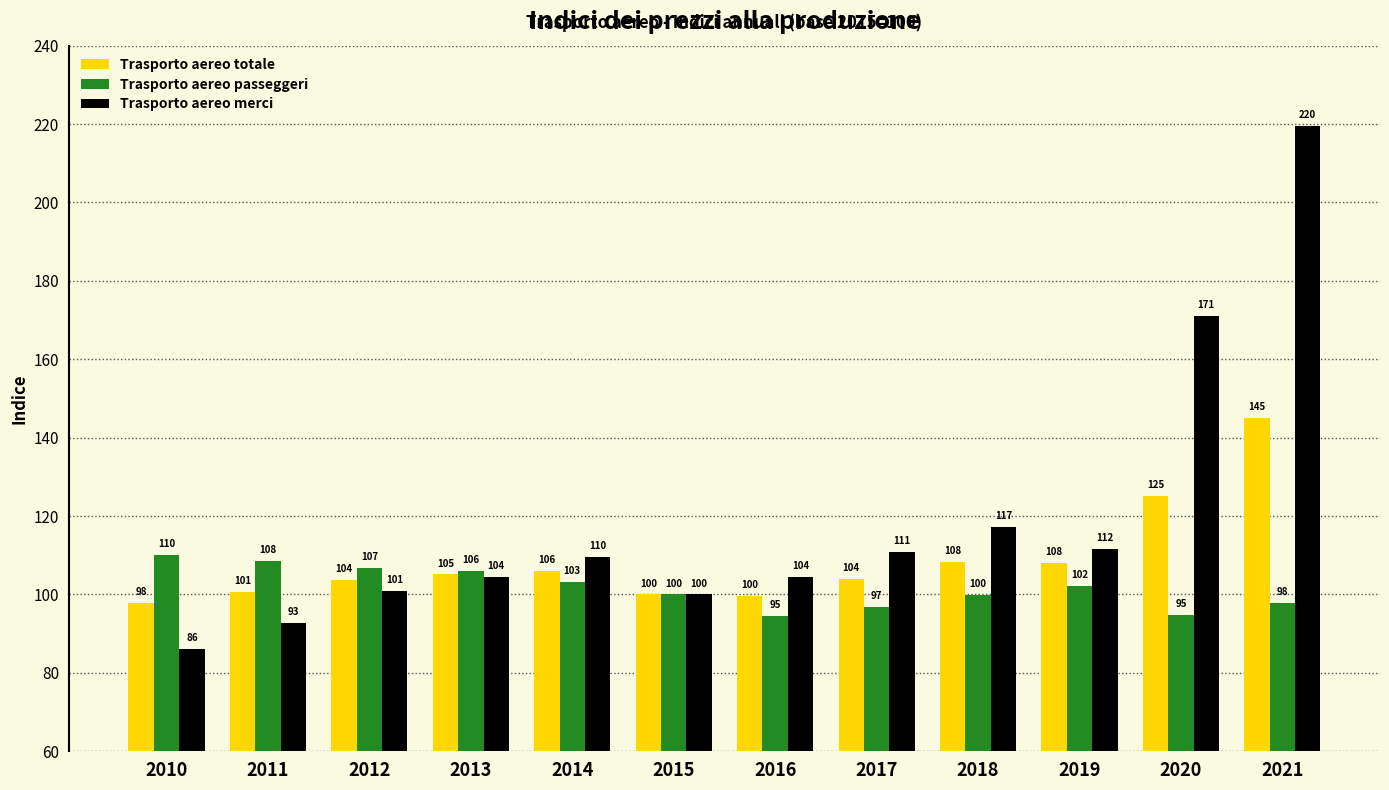

What is the greatest value displayed?

219.6